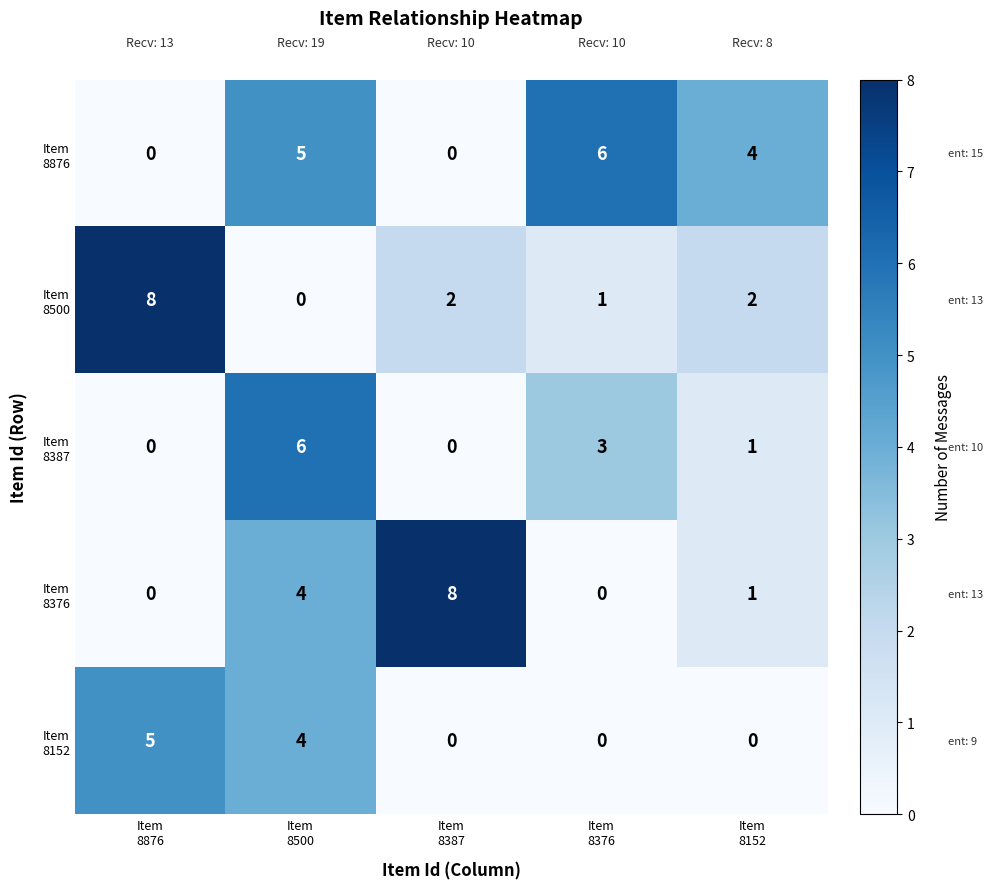

At how many categories does at least one series exceed 3?

5